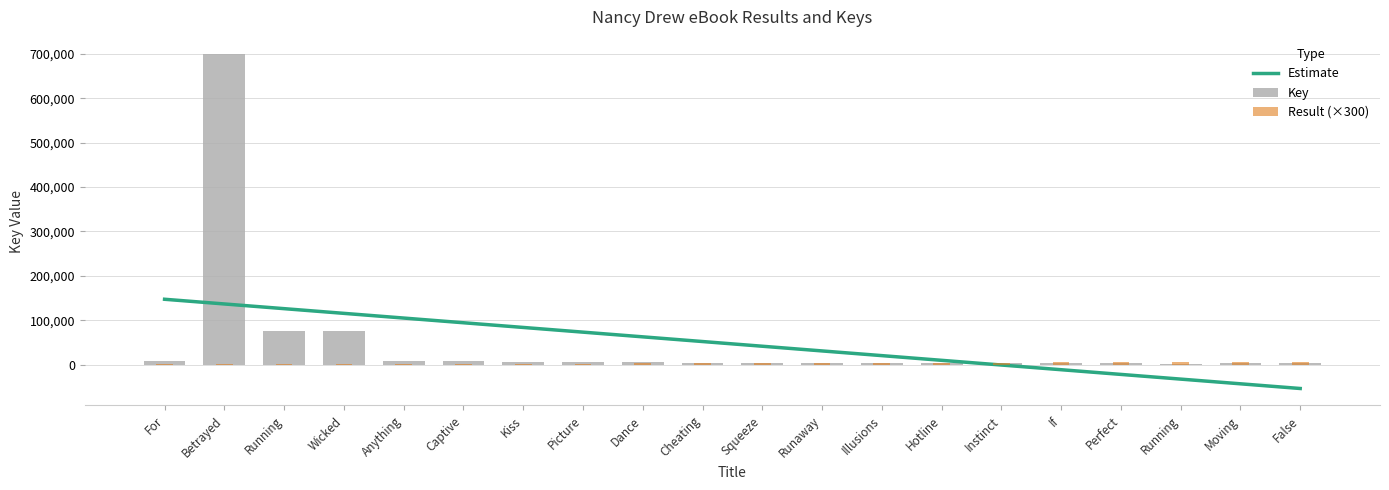

What is the average value of the Result series?

3150